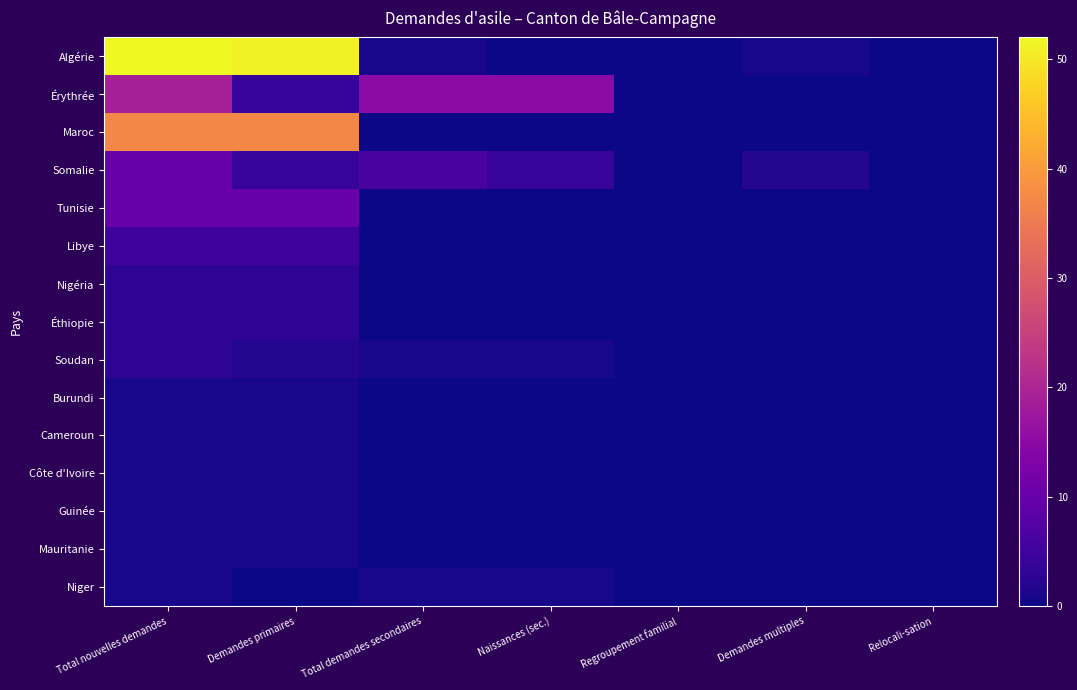

Reading left to right, list all the values displayed in this chart.

Algérie: Total nouvelles demandes=52	Demandes primaires=51	Total demandes secondaires=1	Naissances (sec.)=0	Regroupement familial=0	Demandes multiples=1	Relocali-sation=0
Érythrée: Total nouvelles demandes=19	Demandes primaires=4	Total demandes secondaires=15	Naissances (sec.)=15	Regroupement familial=0	Demandes multiples=0	Relocali-sation=0
Maroc: Total nouvelles demandes=37	Demandes primaires=37	Total demandes secondaires=0	Naissances (sec.)=0	Regroupement familial=0	Demandes multiples=0	Relocali-sation=0
Somalie: Total nouvelles demandes=10	Demandes primaires=4	Total demandes secondaires=6	Naissances (sec.)=4	Regroupement familial=0	Demandes multiples=2	Relocali-sation=0
Tunisie: Total nouvelles demandes=10	Demandes primaires=10	Total demandes secondaires=0	Naissances (sec.)=0	Regroupement familial=0	Demandes multiples=0	Relocali-sation=0
Libye: Total nouvelles demandes=5	Demandes primaires=5	Total demandes secondaires=0	Naissances (sec.)=0	Regroupement familial=0	Demandes multiples=0	Relocali-sation=0
Nigéria: Total nouvelles demandes=3	Demandes primaires=3	Total demandes secondaires=0	Naissances (sec.)=0	Regroupement familial=0	Demandes multiples=0	Relocali-sation=0
Éthiopie: Total nouvelles demandes=3	Demandes primaires=3	Total demandes secondaires=0	Naissances (sec.)=0	Regroupement familial=0	Demandes multiples=0	Relocali-sation=0
Soudan: Total nouvelles demandes=3	Demandes primaires=2	Total demandes secondaires=1	Naissances (sec.)=1	Regroupement familial=0	Demandes multiples=0	Relocali-sation=0
Burundi: Total nouvelles demandes=1	Demandes primaires=1	Total demandes secondaires=0	Naissances (sec.)=0	Regroupement familial=0	Demandes multiples=0	Relocali-sation=0
Cameroun: Total nouvelles demandes=1	Demandes primaires=1	Total demandes secondaires=0	Naissances (sec.)=0	Regroupement familial=0	Demandes multiples=0	Relocali-sation=0
Côte d'Ivoire: Total nouvelles demandes=1	Demandes primaires=1	Total demandes secondaires=0	Naissances (sec.)=0	Regroupement familial=0	Demandes multiples=0	Relocali-sation=0
Guinée: Total nouvelles demandes=1	Demandes primaires=1	Total demandes secondaires=0	Naissances (sec.)=0	Regroupement familial=0	Demandes multiples=0	Relocali-sation=0
Mauritanie: Total nouvelles demandes=1	Demandes primaires=1	Total demandes secondaires=0	Naissances (sec.)=0	Regroupement familial=0	Demandes multiples=0	Relocali-sation=0
Niger: Total nouvelles demandes=1	Demandes primaires=0	Total demandes secondaires=1	Naissances (sec.)=1	Regroupement familial=0	Demandes multiples=0	Relocali-sation=0